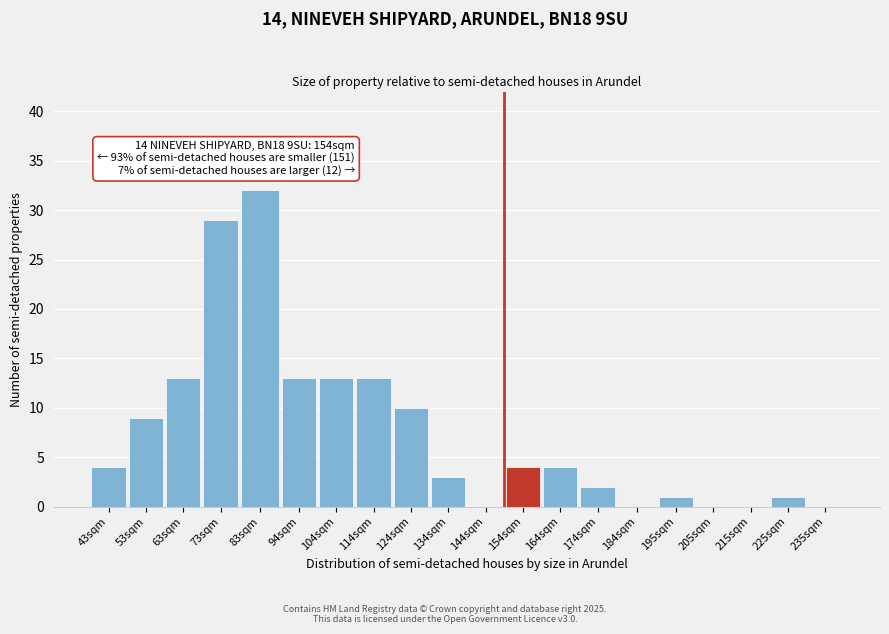

Reading right to left, transcribe all the data shown in this chart.

235sqm=0	225sqm=1	215sqm=0	205sqm=0	195sqm=1	184sqm=0	174sqm=2	164sqm=4	154sqm=4	144sqm=0	134sqm=3	124sqm=10	114sqm=13	104sqm=13	94sqm=13	83sqm=32	73sqm=29	63sqm=13	53sqm=9	43sqm=4